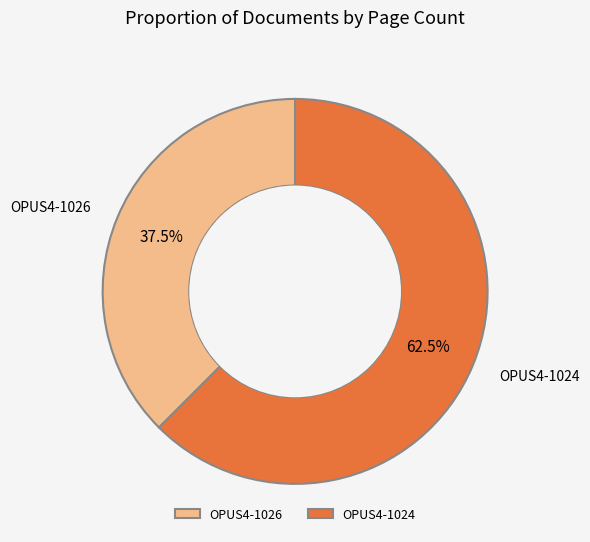

What is the total percentage of OPUS4-1026 and OPUS4-1024?

100.0%